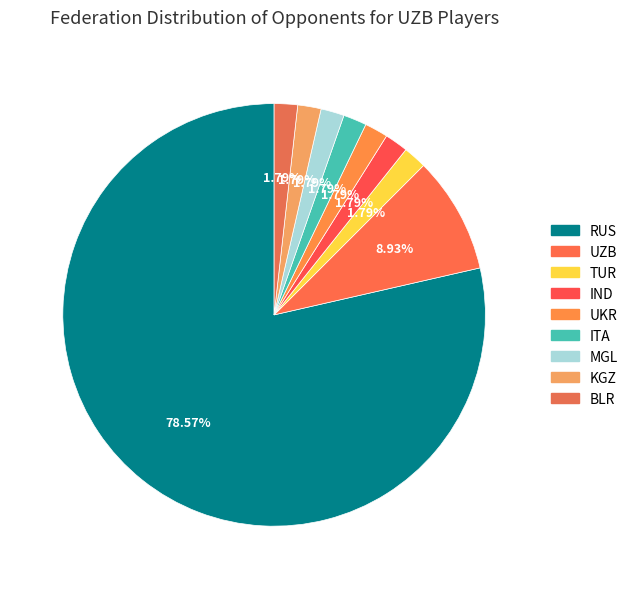

Which category has the smallest portion of the pie?

TUR